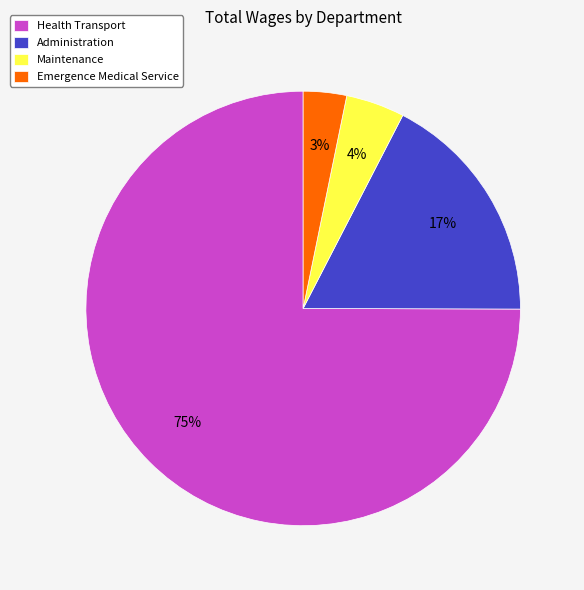

Is it true that Administration is 7% of the pie?

False